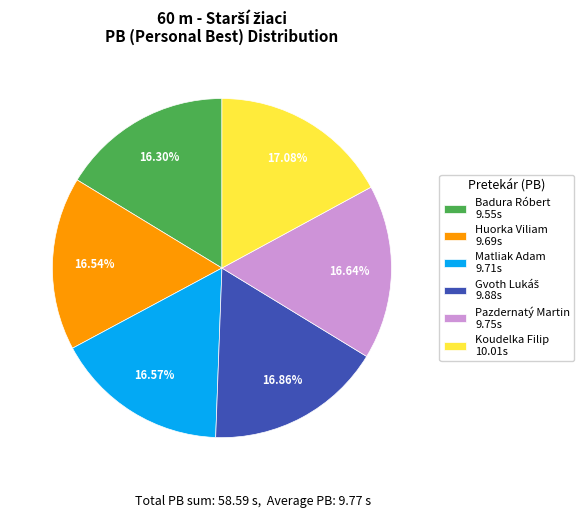

How much of the chart is everything except Matliak Adam?

83.4%